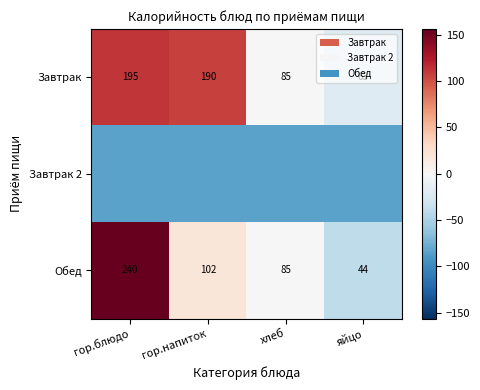

List the labels in order of Завтрак value, largest first.

гор.блюдо, гор.напиток, хлеб, яйцо